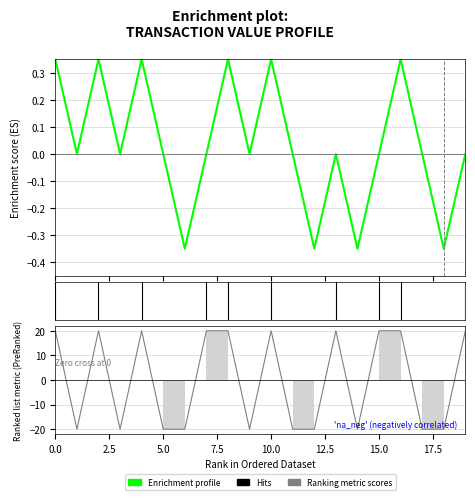

How many intersections are there between Ranking metric scores and Enrichment profile?

14